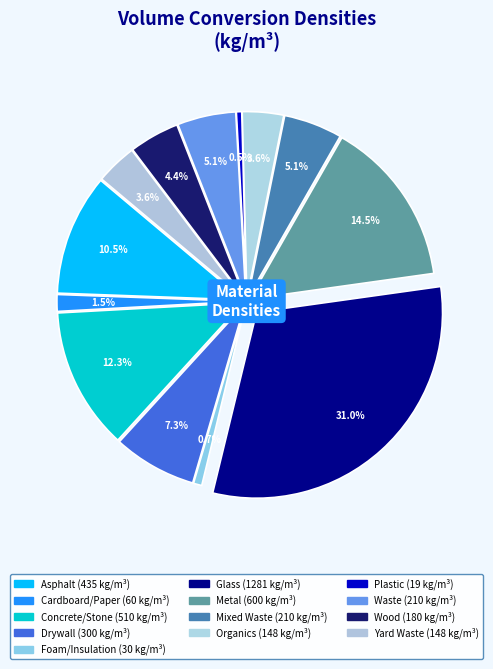

Which slice is the smallest?

Plastic